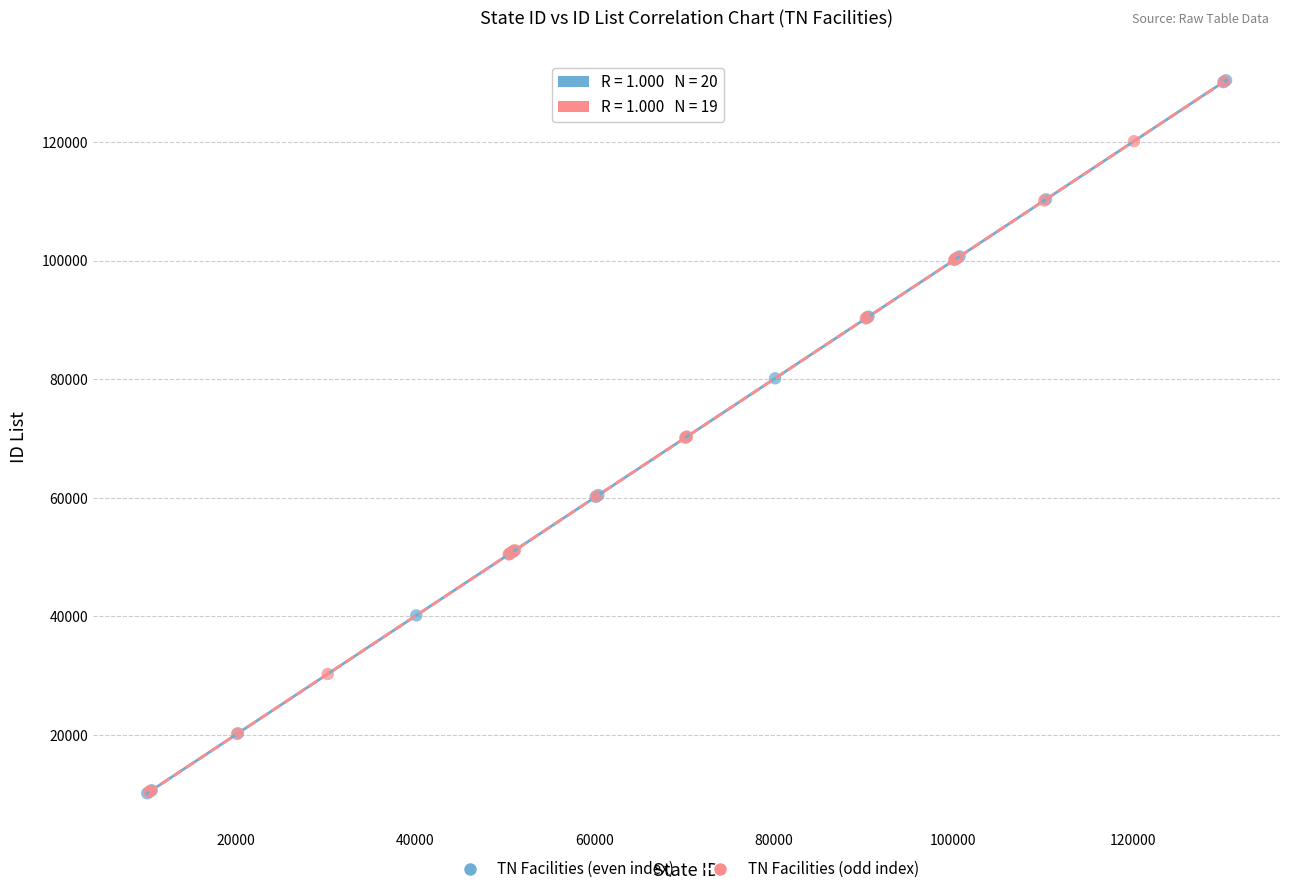

Which series has the widest spread of Y values?

TN Facilities (even index)